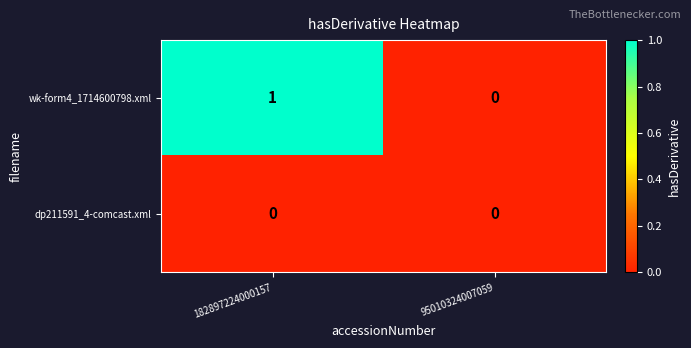

Rank the series by their maximum value, from highest to lowest.

wk-form4_1714600798.xml, dp211591_4-comcast.xml